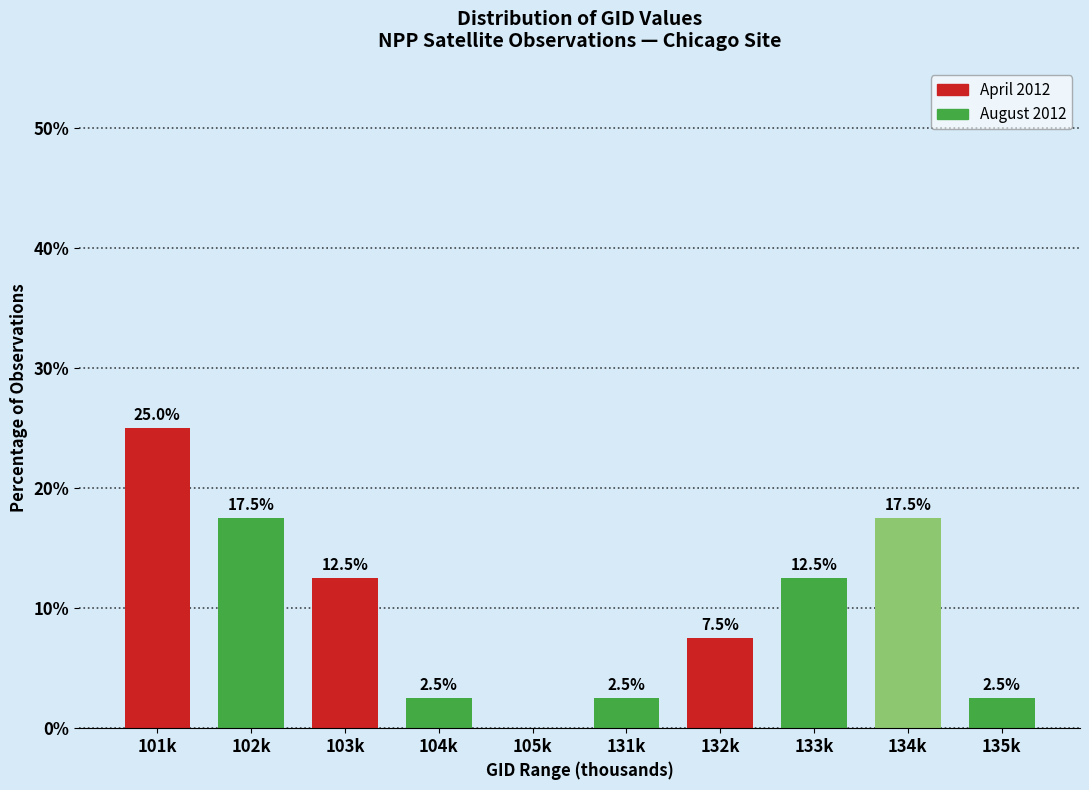

Reading left to right, what are all the values shown in this chart?

101k=25.0	102k=17.5	103k=12.5	104k=2.5	105k=0.0	131k=2.5	132k=7.5	133k=12.5	134k=17.5	135k=2.5